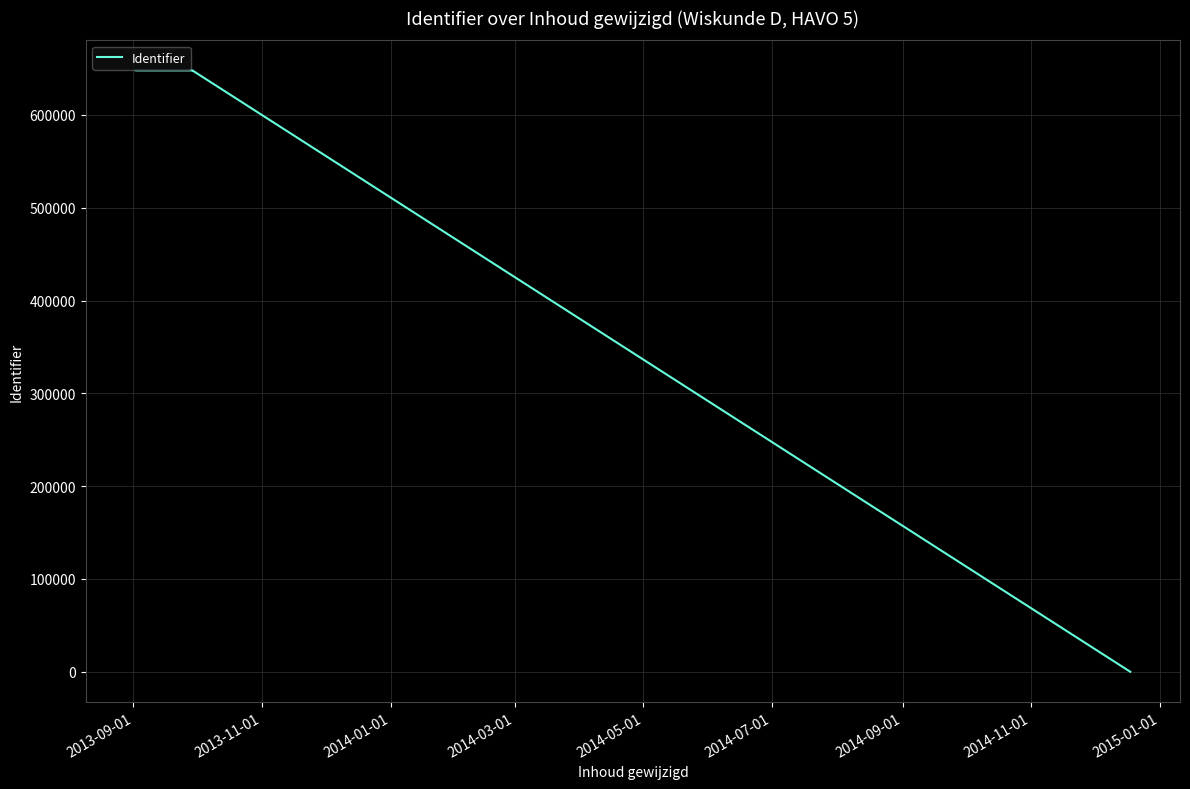

Reading right to left, transcribe all the data shown in this chart.

0	647903	647902	647899	647900	647920